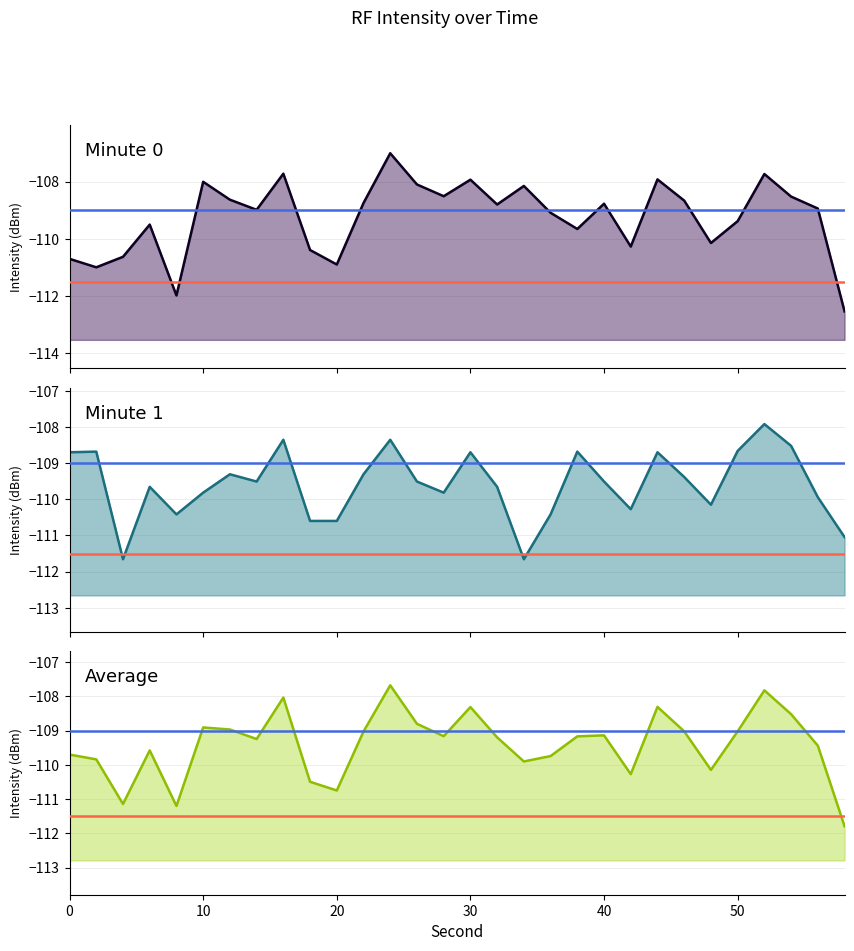

What is the value of the Minute 0 line point at the 30th from the left?

-112.5